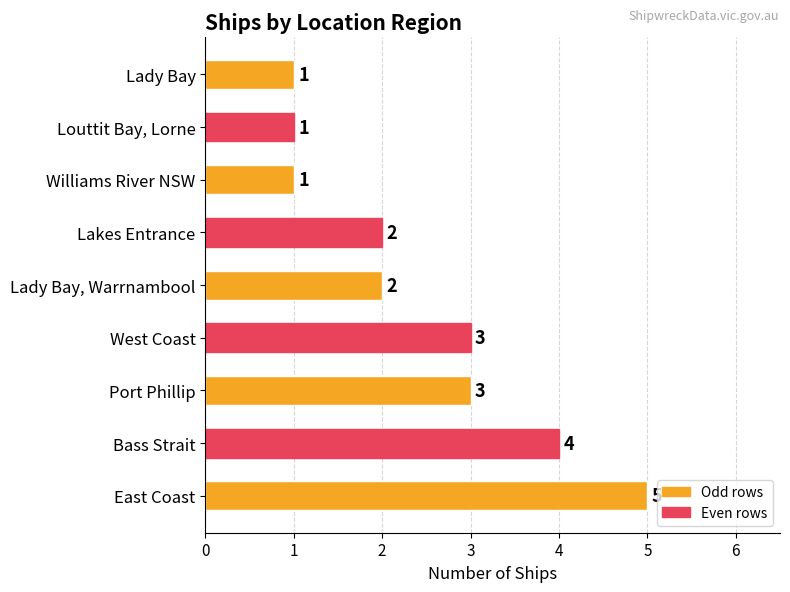

Reading bottom to top, what are all the values shown in this chart?

5	4	3	3	2	2	1	1	1